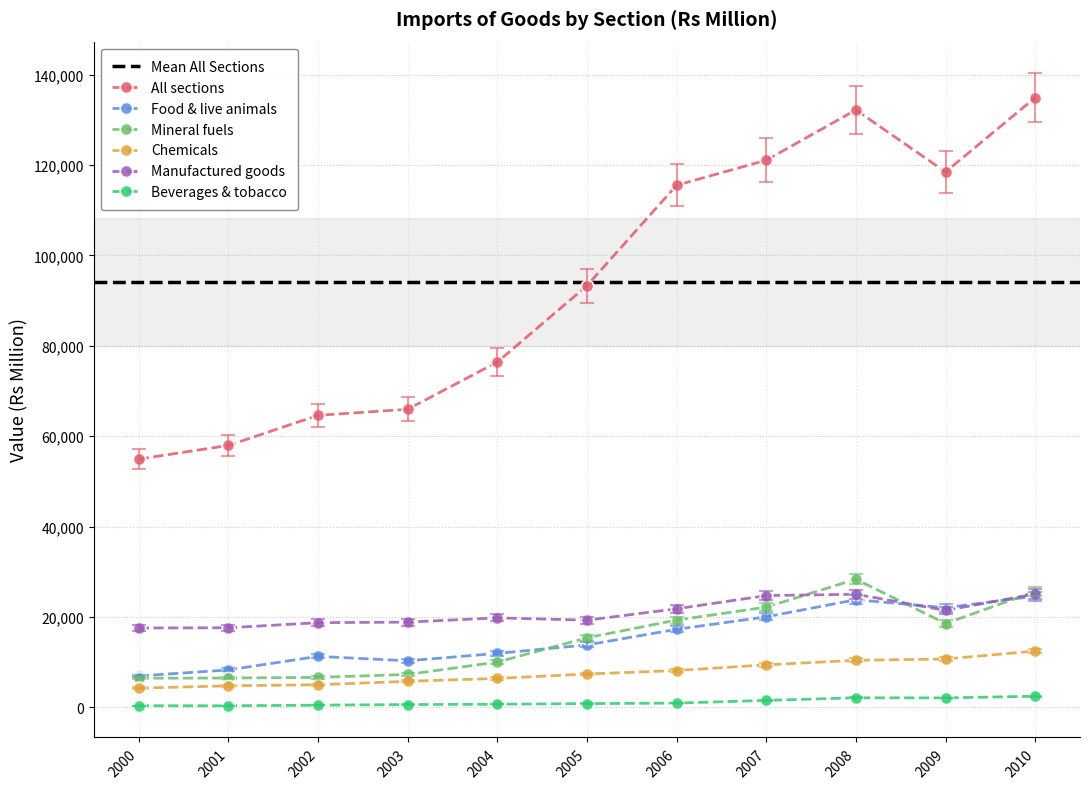

At which category is the sum across all series the highest?

2010